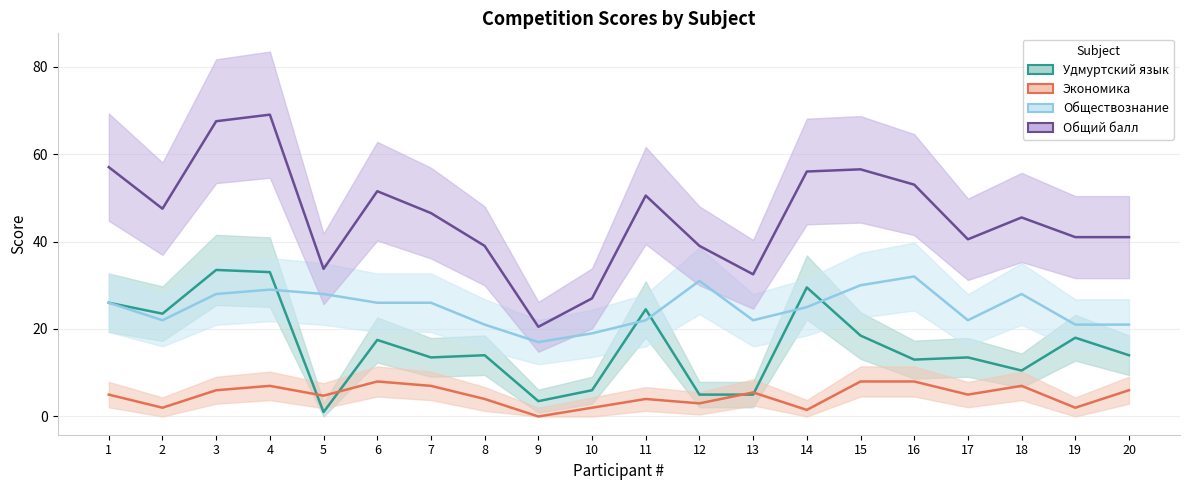

Is it true that Обществознание equals 50.6 at 15?

False